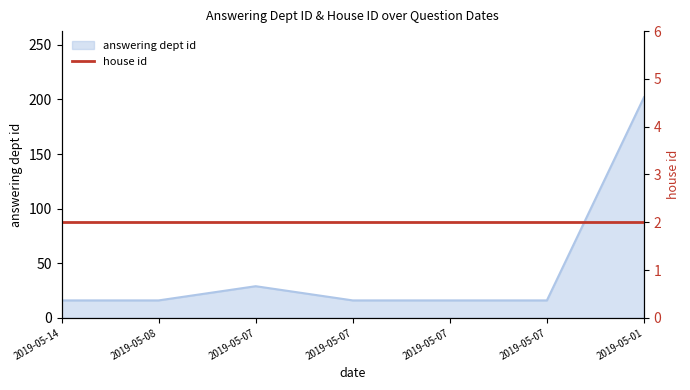

Which label corresponds to the smallest value in the chart?

2019-05-14